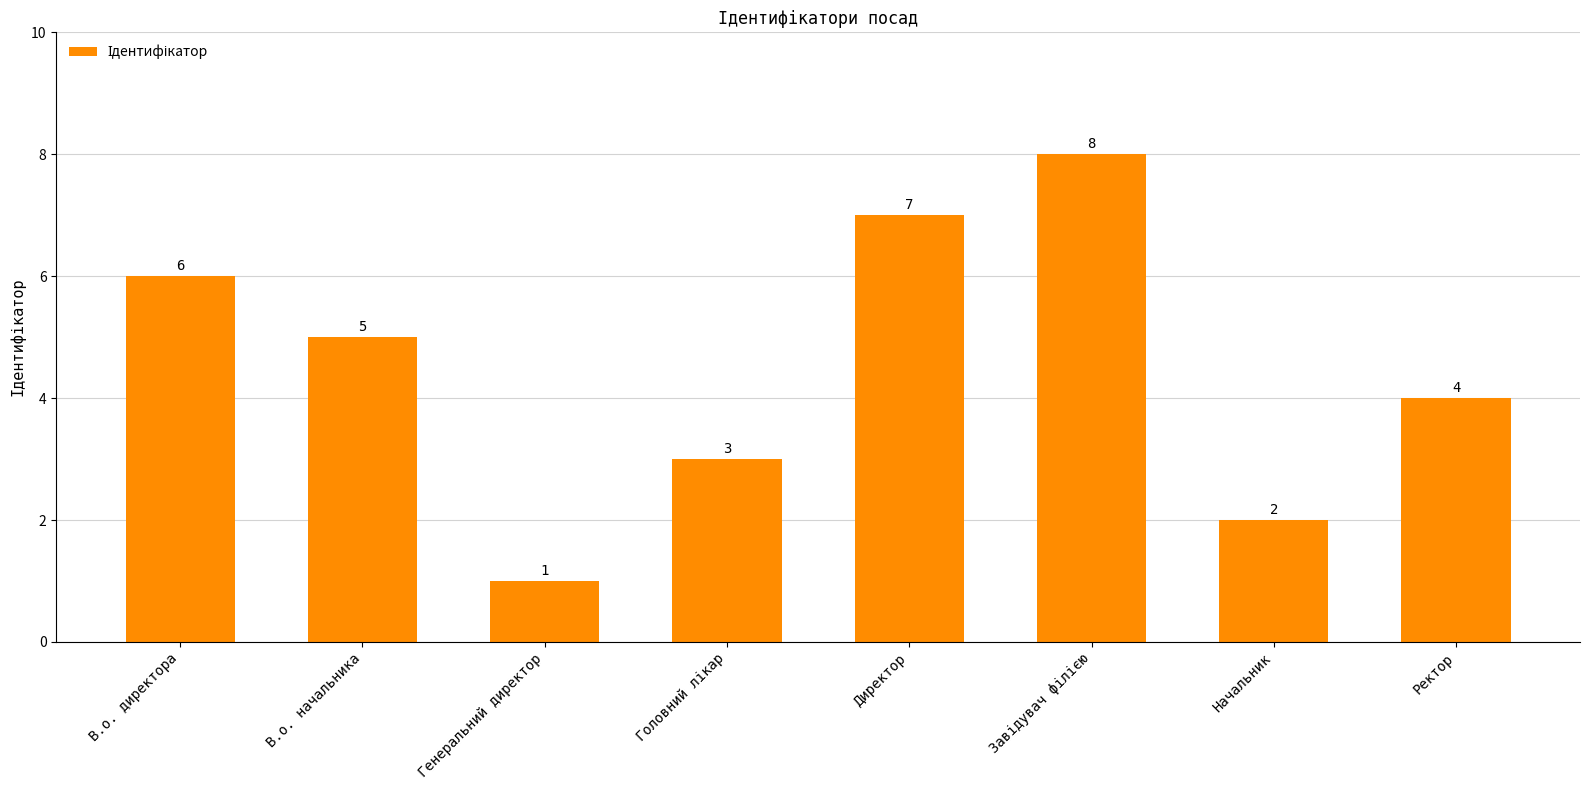

Between В.о. директора and Генеральний директор, which is larger?

В.о. директора